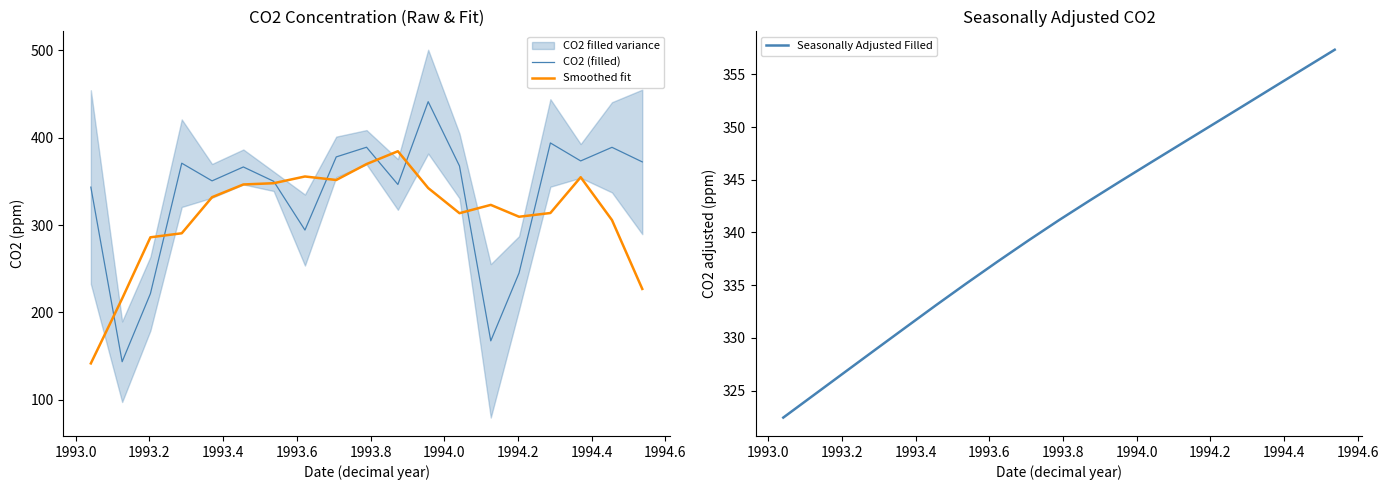

What is the maximum value for CO2 (filled)?

441.2